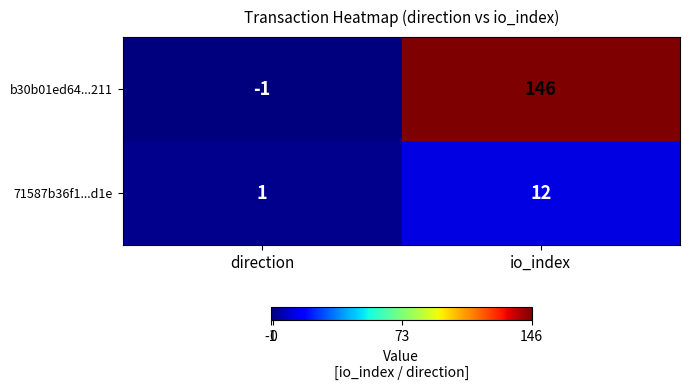

Reading left to right, list all the values displayed in this chart.

b30b01ed64...211: -1	146
71587b36f1...d1e: 1	12